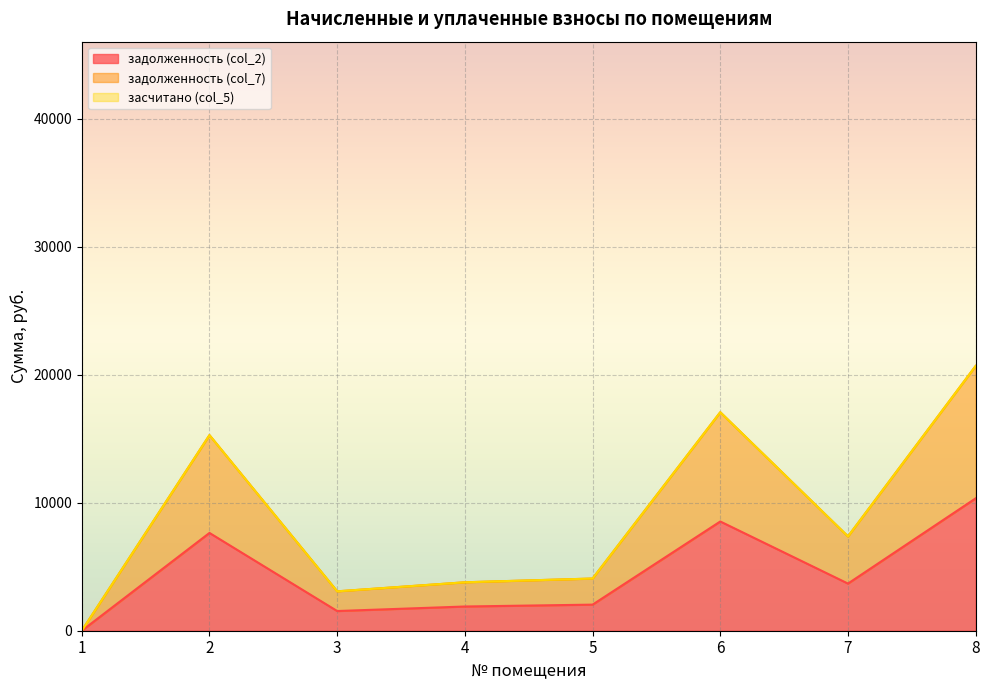

List the labels in order of задолженность (col_7) value, smallest first.

1, 3, 4, 5, 7, 2, 6, 8